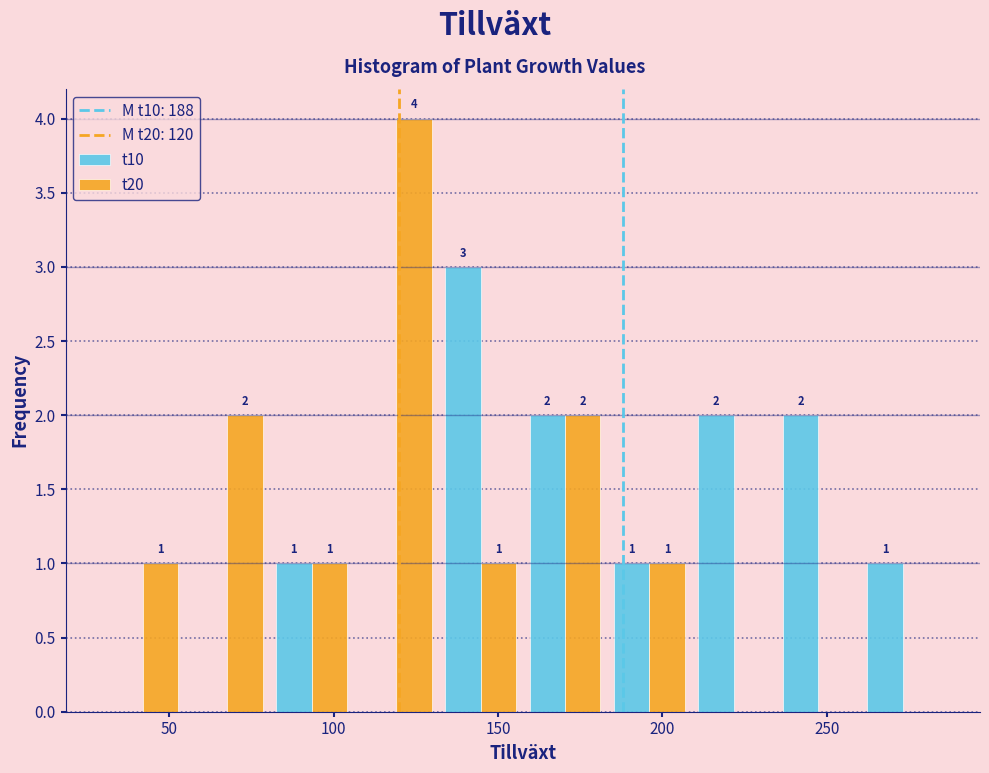

In the t20 series, which range on the x-axis has the tallest bar?

105 to 130